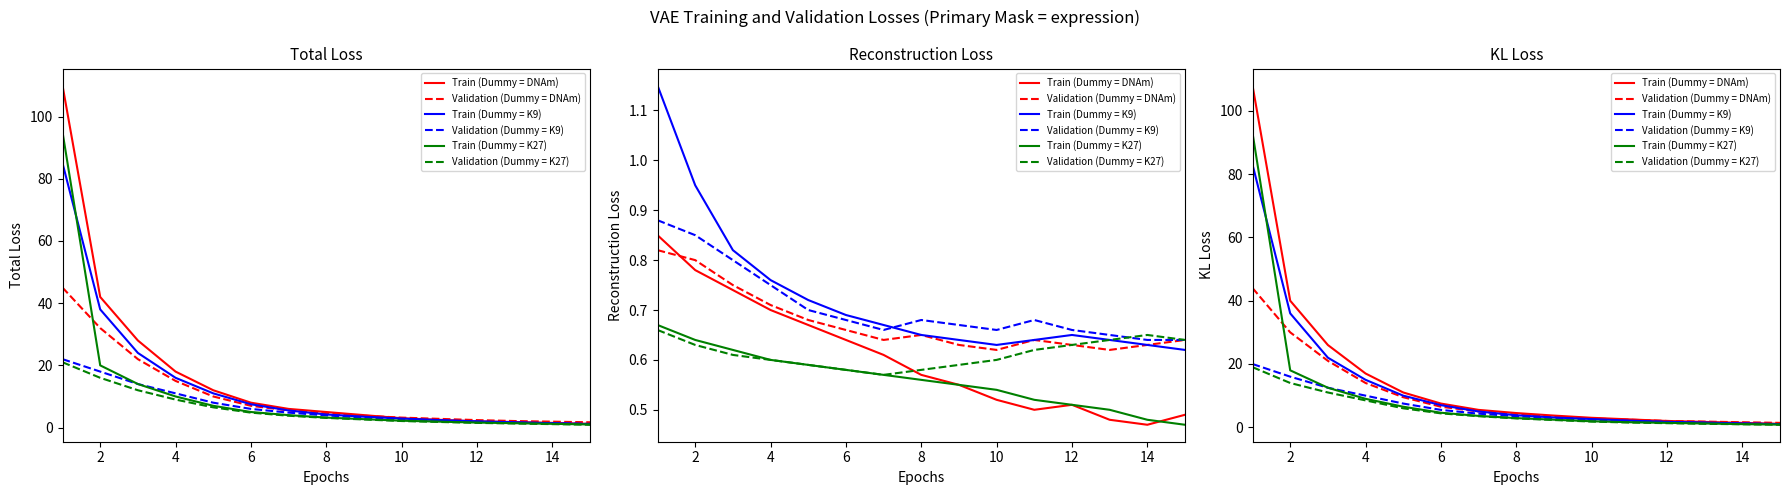

True or false: Validation (Dummy = K27) and Validation (Dummy = K9) intersect in this chart.

False